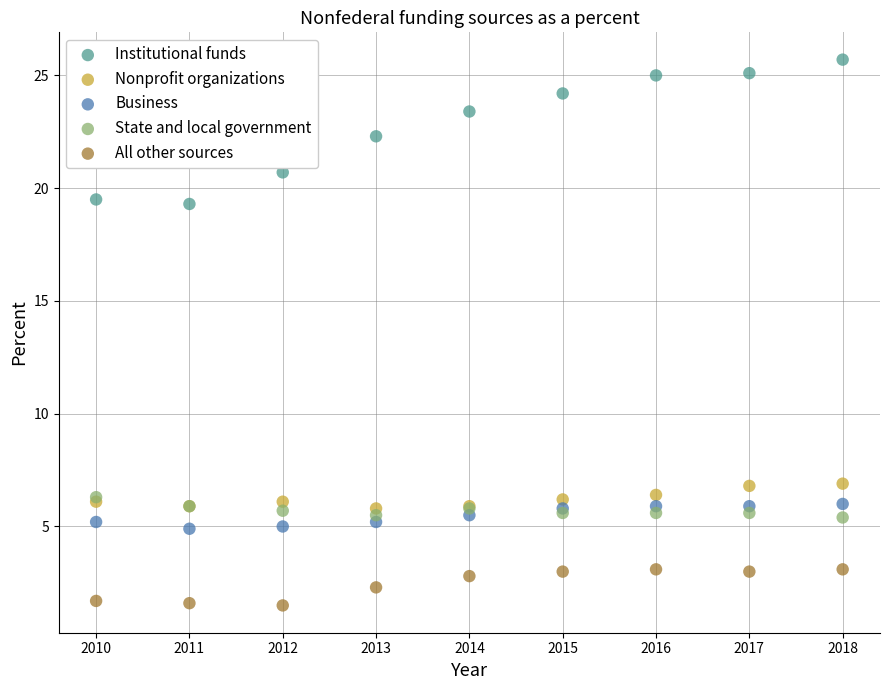

In the Institutional funds series, what Y value is closest to 22?

22.3